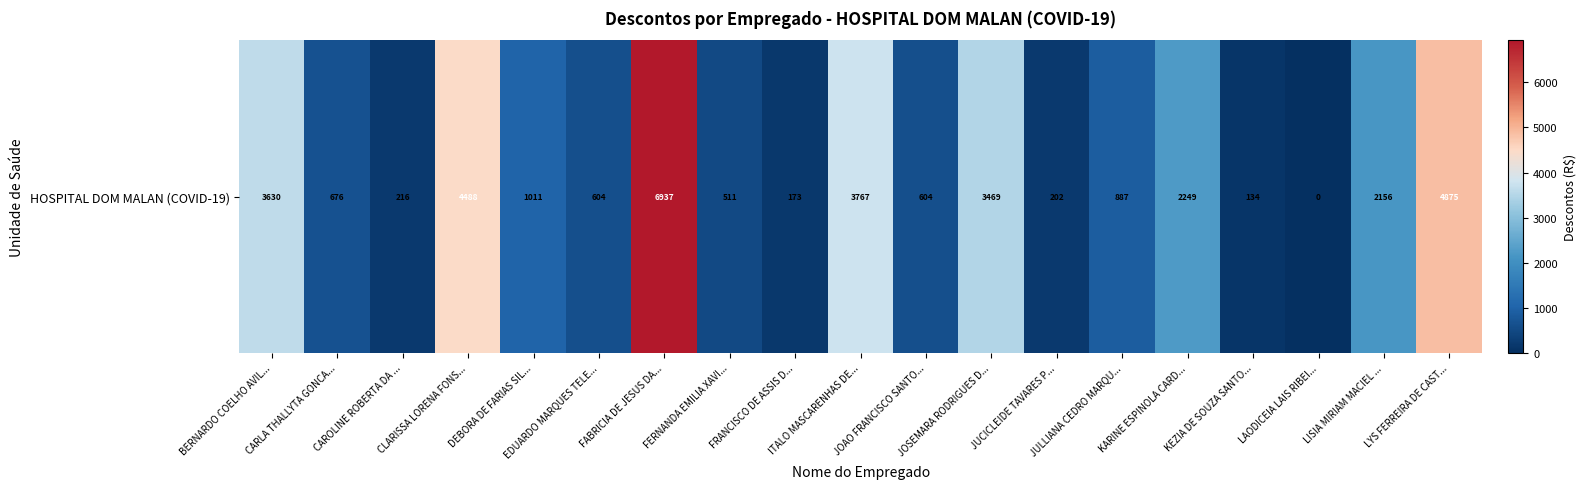

What is the difference between the second highest and second lowest values?

4741.2